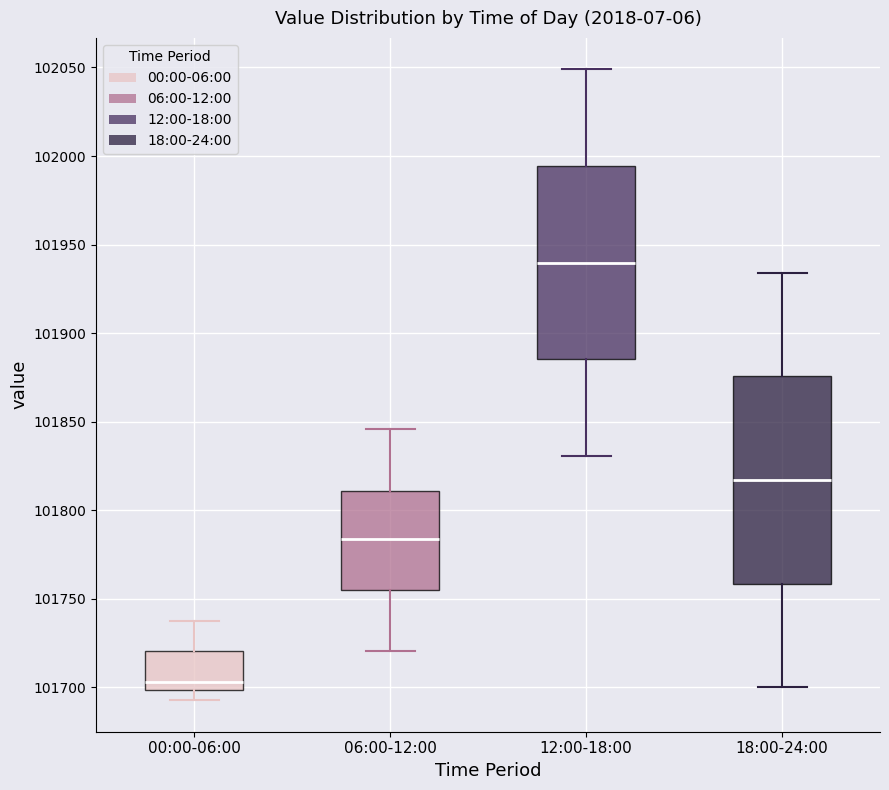

Reading left to right, transcribe this box plot: for each box, give where its median line is, the range the box spans, and where its two whiskers end, as read against the y-axis. The values are not printed on the chart, so give them approximately, as read against the axis.

00:00-06:00: median 101705, box 101700 to 101720, whiskers 101695 to 101735
06:00-12:00: median 101785, box 101755 to 101810, whiskers 101720 to 101845
12:00-18:00: median 101940, box 101885 to 101995, whiskers 101830 to 102050
18:00-24:00: median 101815, box 101760 to 101875, whiskers 101700 to 101935